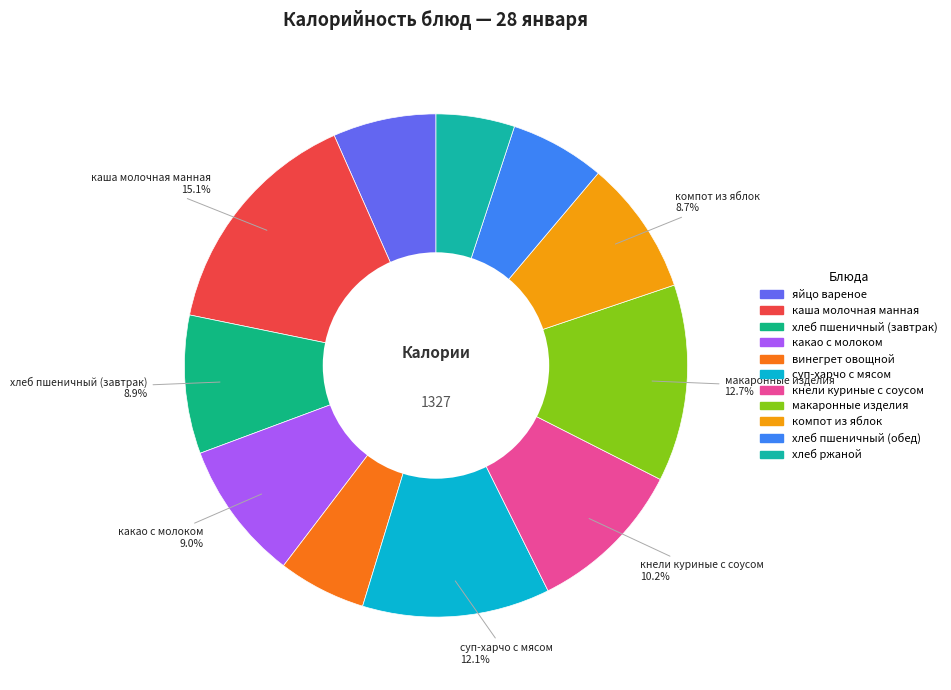

Rank the categories by value from lowest to highest.

хлеб ржаной, винегрет овощной, хлеб пшеничный (обед), яйцо вареное, компот из яблок, хлеб пшеничный (завтрак), какао с молоком, кнели куриные с соусом, суп-харчо с мясом, макаронные изделия, каша молочная манная